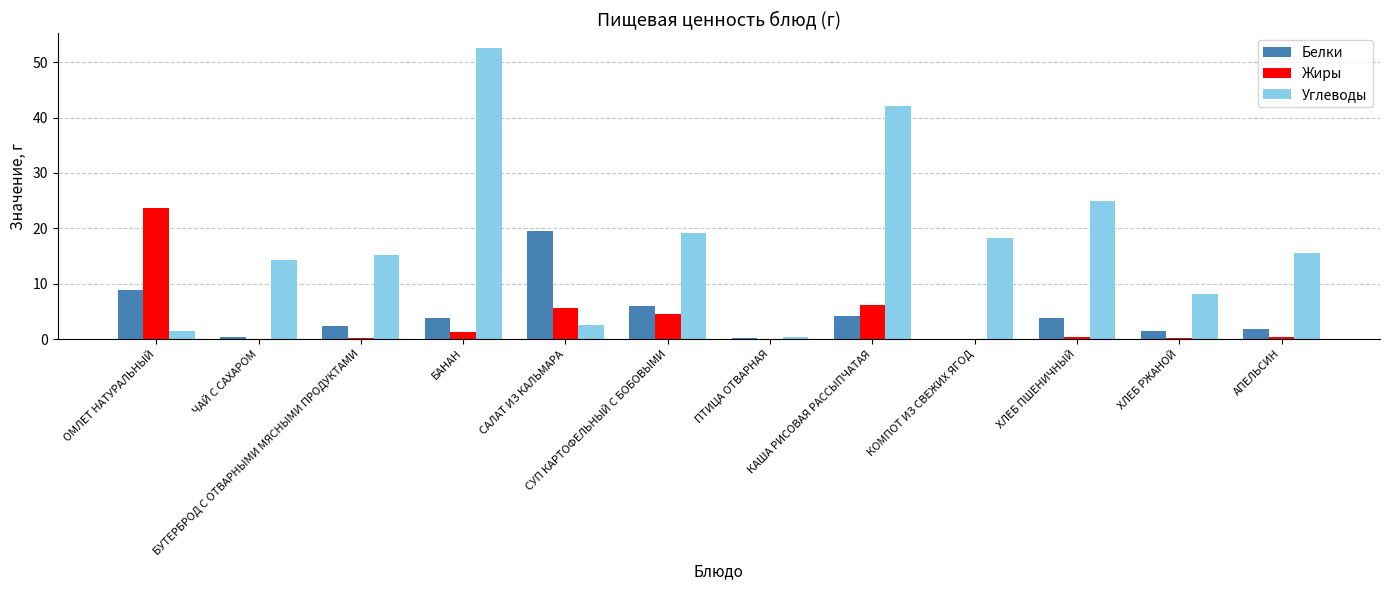

At which category does the chart reach its peak across all series?

БАНАН